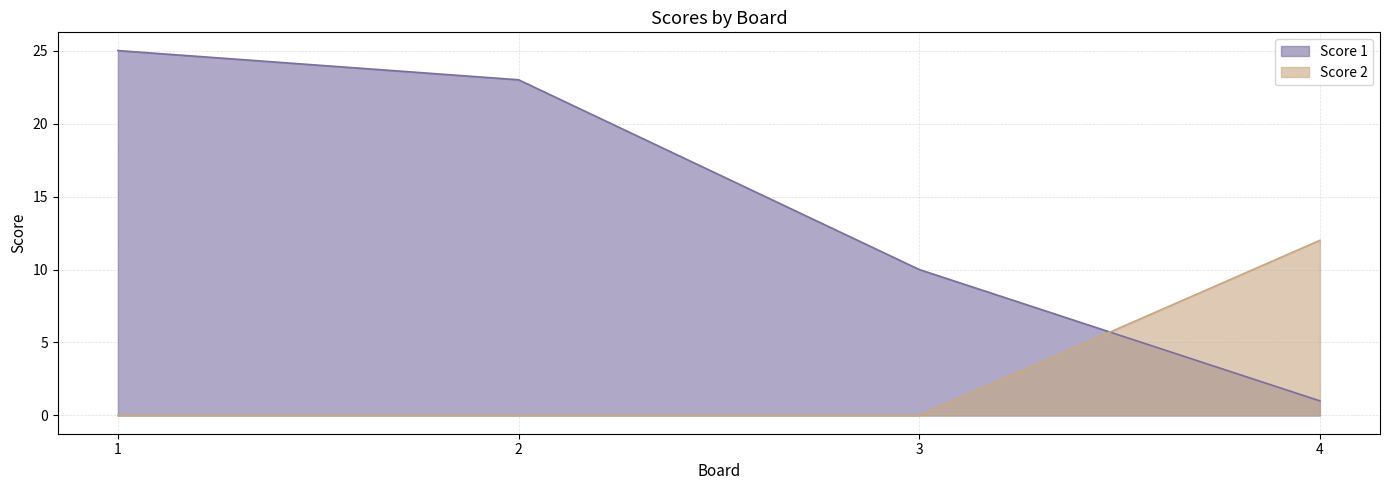

List the series in order of their peak value, lowest first.

Score 2, Score 1